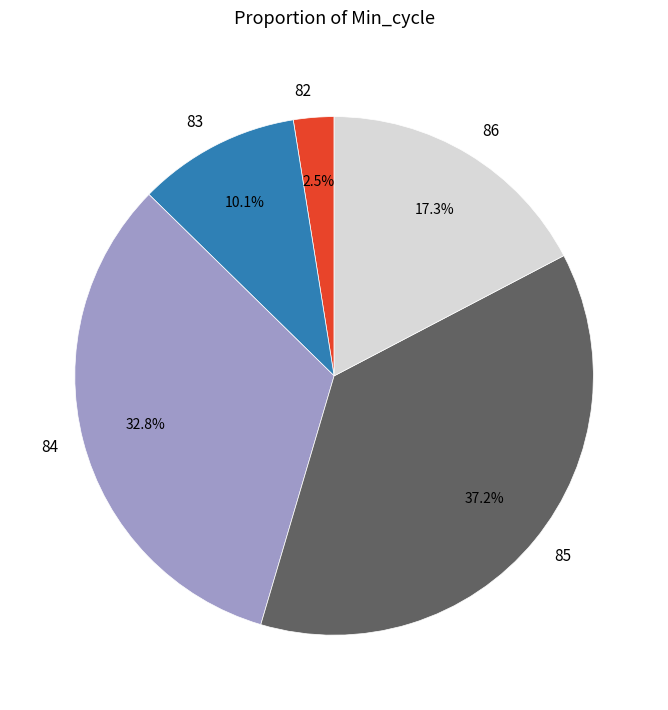

Rank the categories by value from highest to lowest.

85, 84, 86, 83, 82